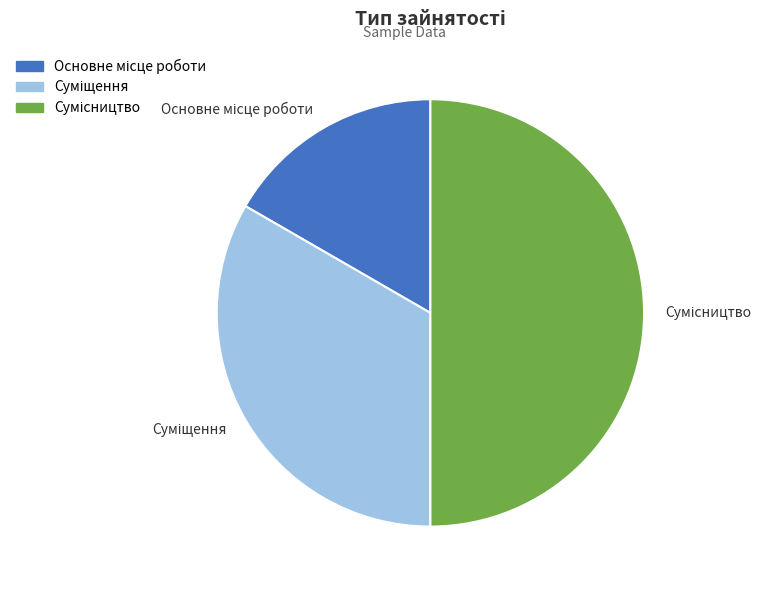

Is there any slice that represents more than half of the pie?

No